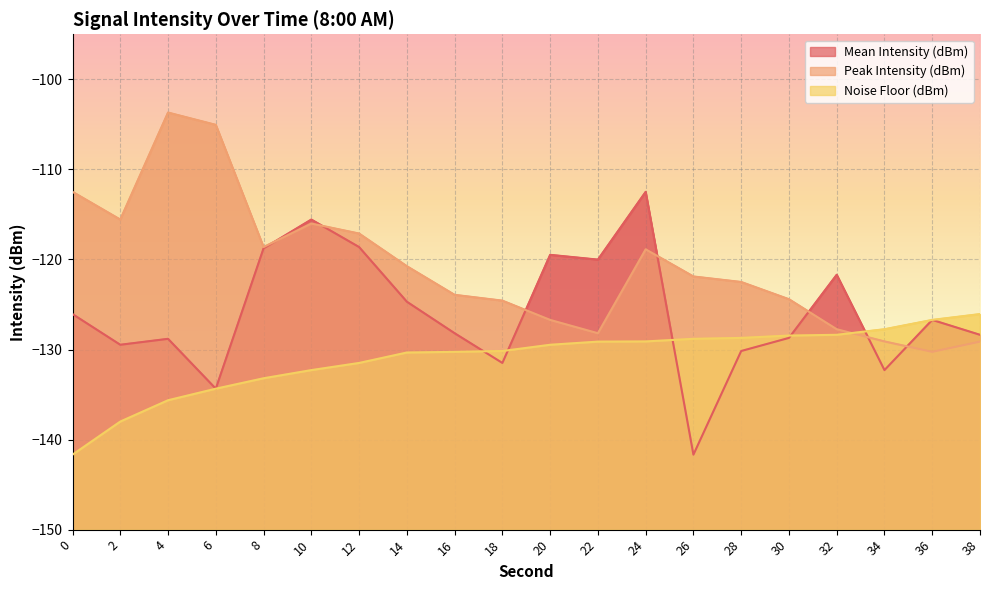

How many values in the Mean Intensity (dBm) series are below -126?

12